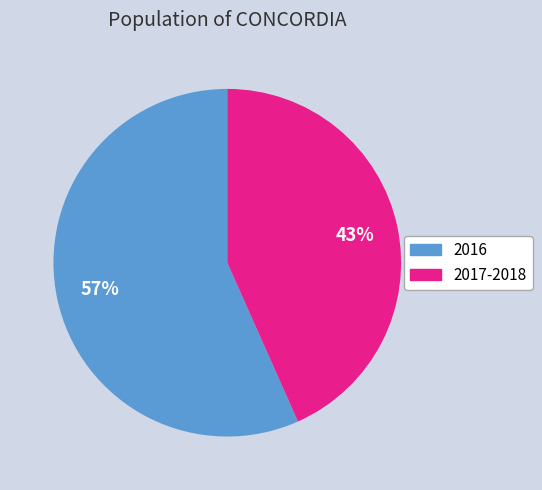

Does any single category account for the majority?

Yes